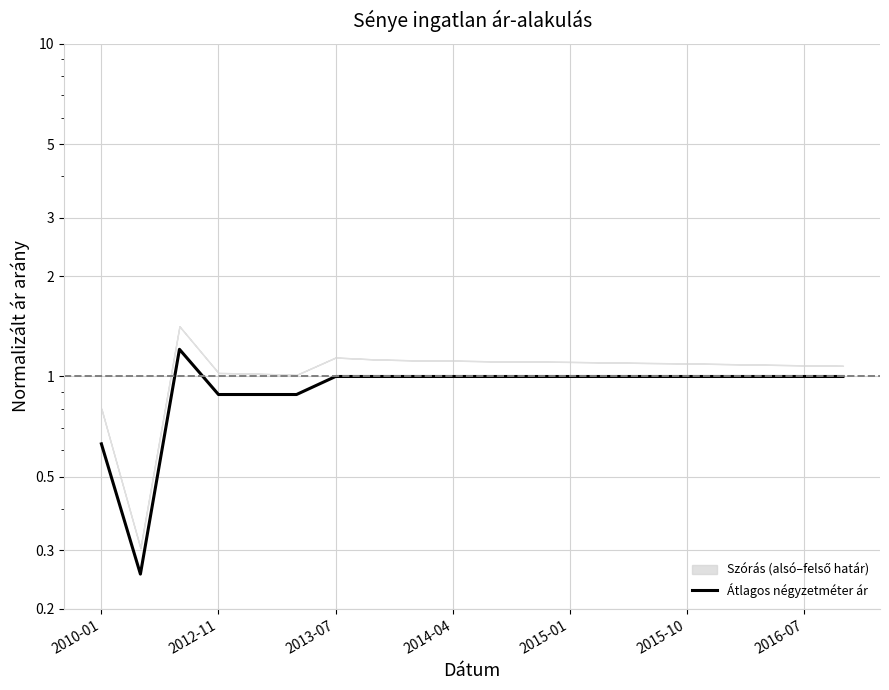

How many interior local peaks (higher than both neighbors) does the data have?

1